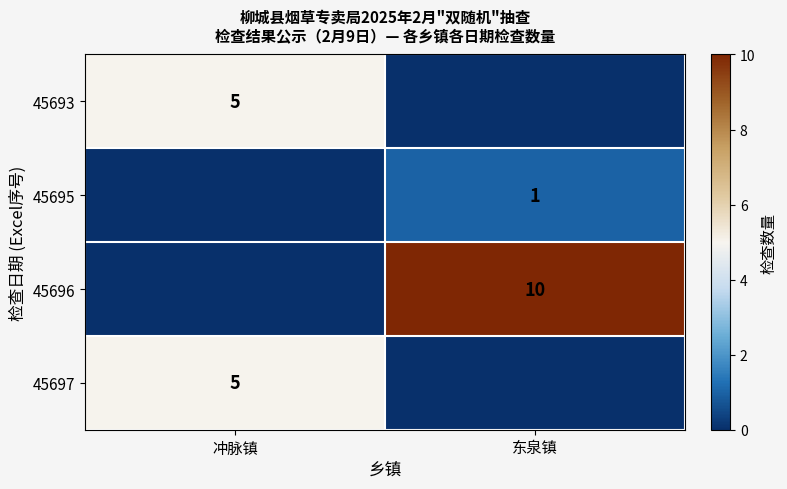

The value of 45696 at 东泉镇 is 15. True or false?

False